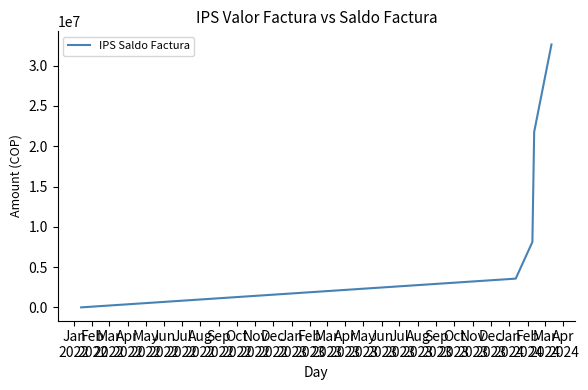

True or false: there are more than 2 points higher than both neighbors.

False